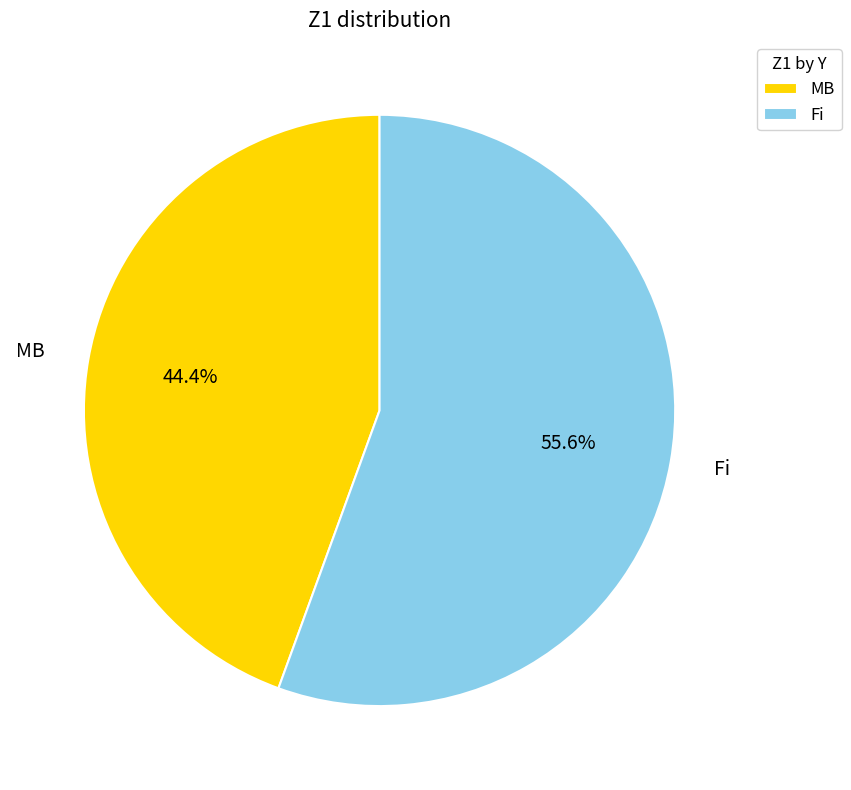

To the nearest percent, what is the difference between the largest and smallest slice percentages?

11%